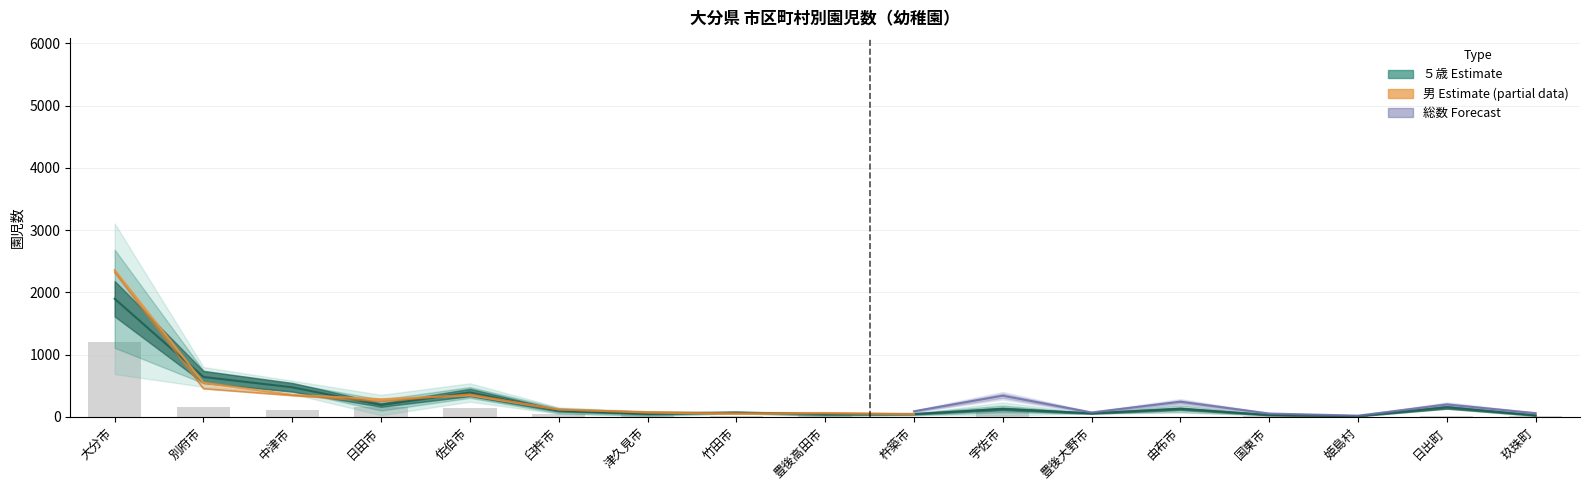

At which label does 男 reach its peak?

大分市